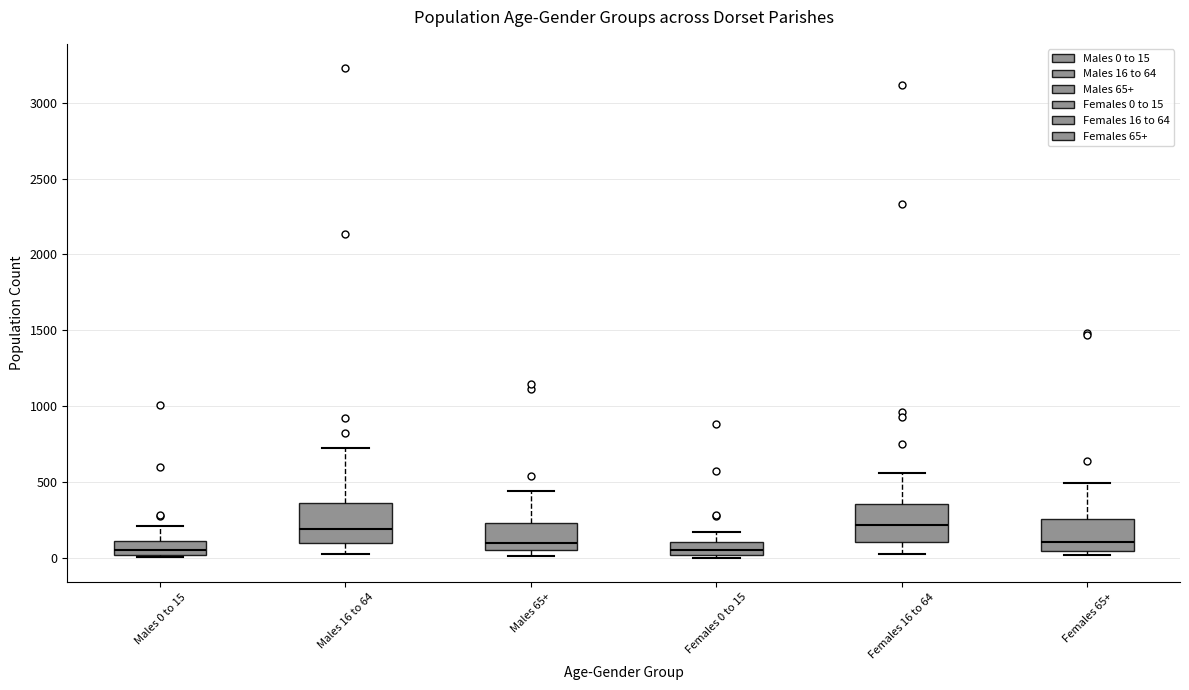

Where does the upper whisker of the box for Males 0 to 15 end on the y-axis? The values are not printed on the chart, so give them approximately, as read against the axis.

200